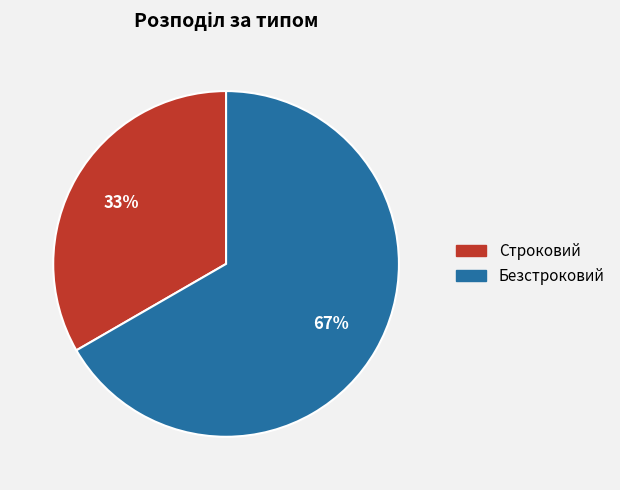

Which slice is the smallest?

Строковий